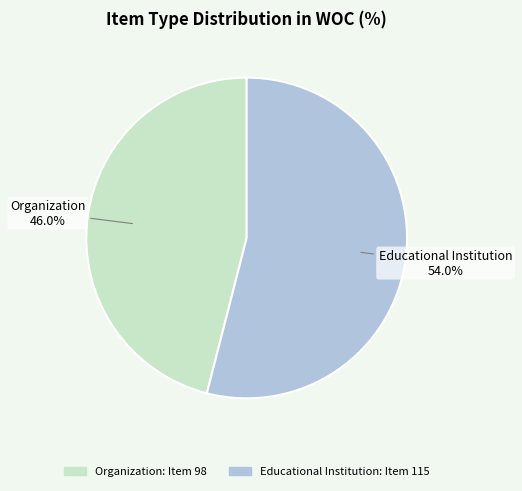

Does Educational Institution account for over 50% of the chart?

Yes